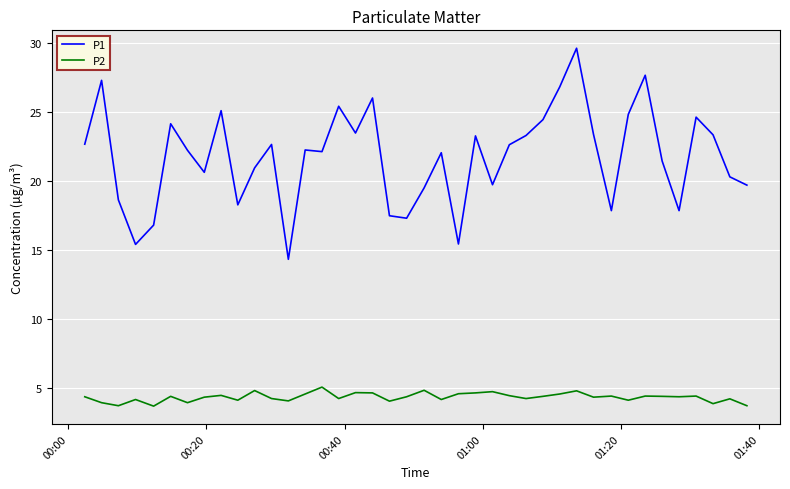

Which series has the widest spread of values?

P1